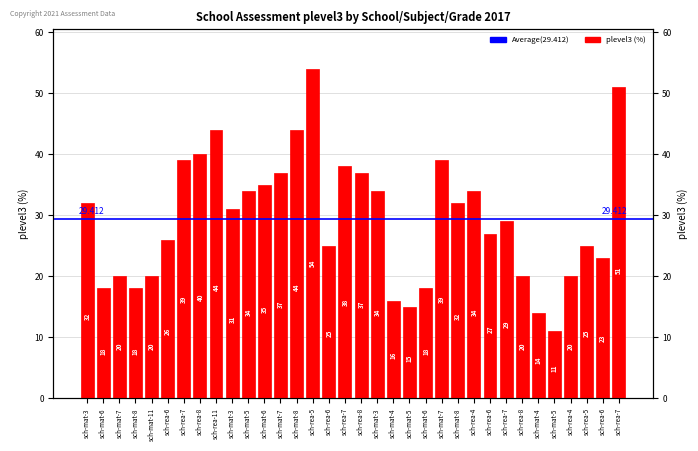

Is it true that the value at sch-rea-8 is 40?

True